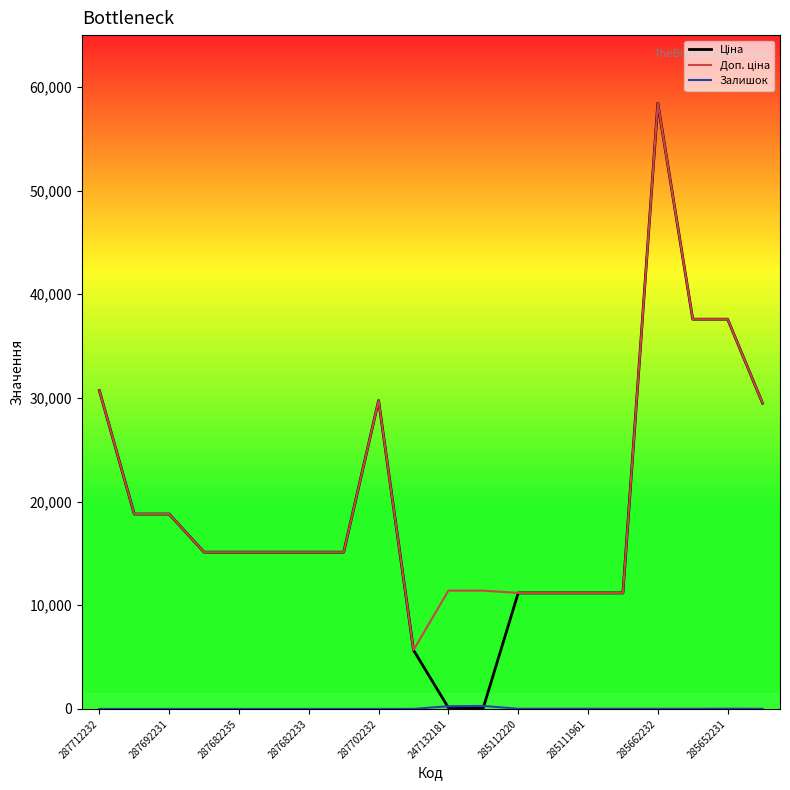

What is the greatest value displayed?

58426.5